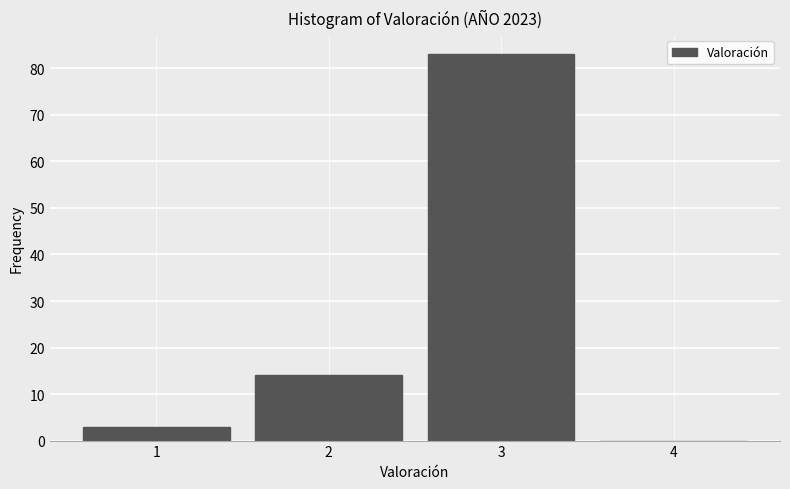

Which range on the x-axis has the tallest bar?

2.5 to 3.5